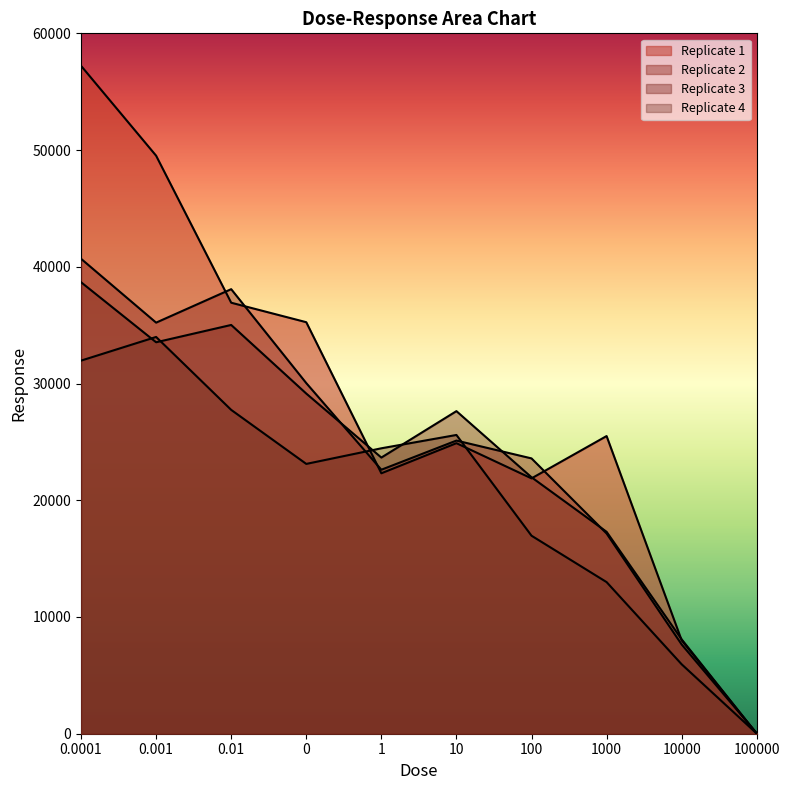

Where do Replicate 3 and Replicate 4 first cross each other?

0.0001 and 0.001